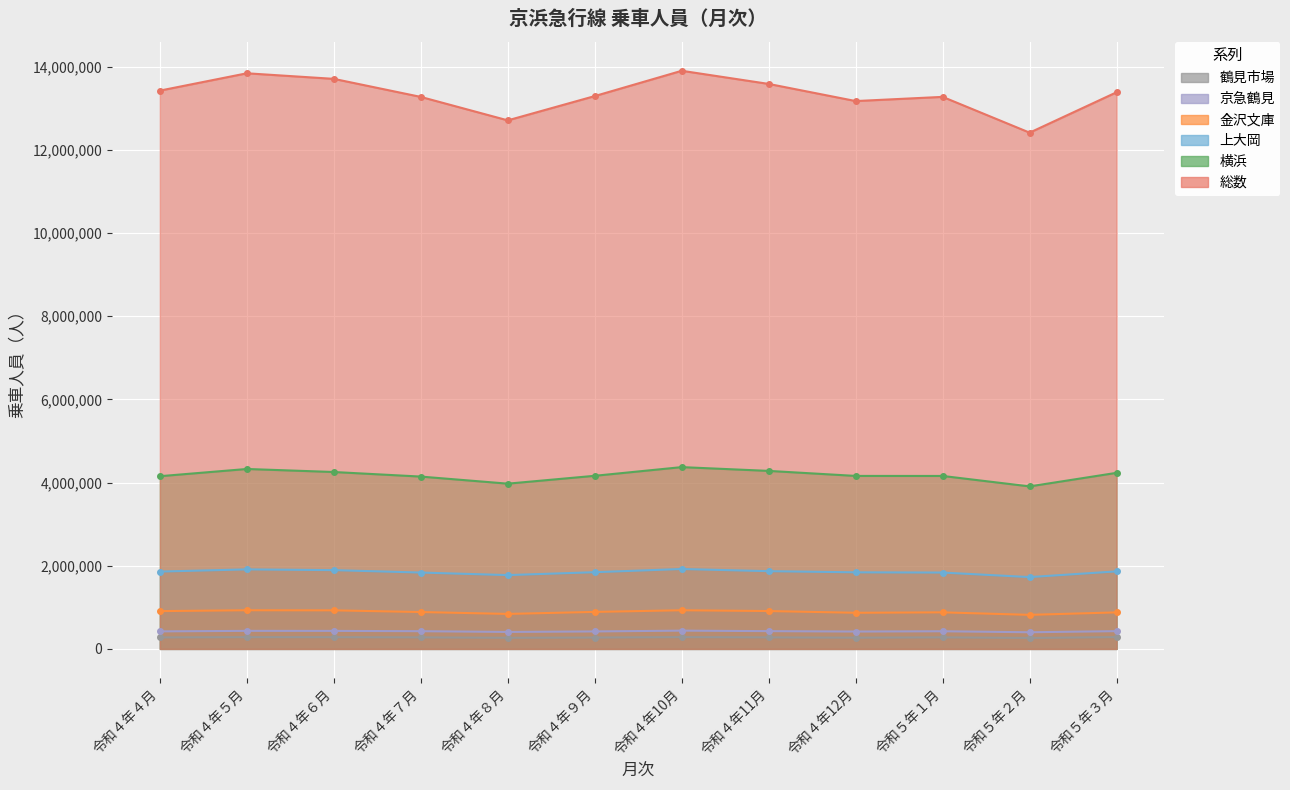

What is the smallest value displayed?

264008